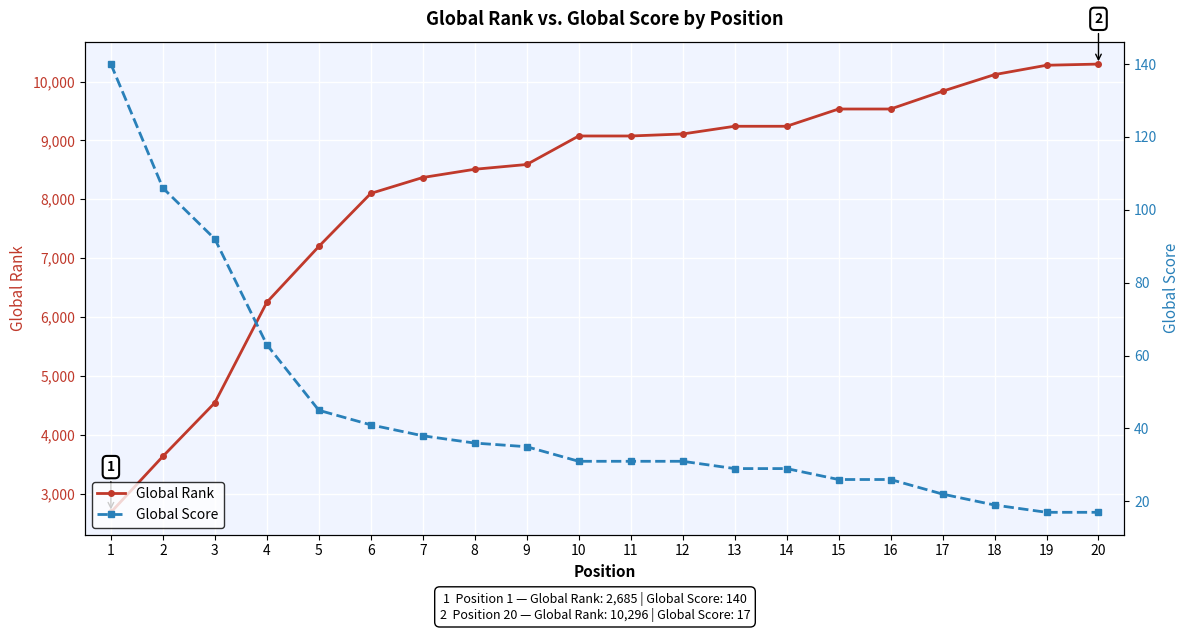

Reading right to left, list all the values displayed in this chart.

Global Rank: 10296	10276	10117	9835	9533	9533	9240	9240	9109	9075	9075	8591	8510	8370	8100	7199	6251	4546	3635	2685
Global Score: 17	17	19	22	26	26	29	29	31	31	31	35	36	38	41	45	63	92	106	140